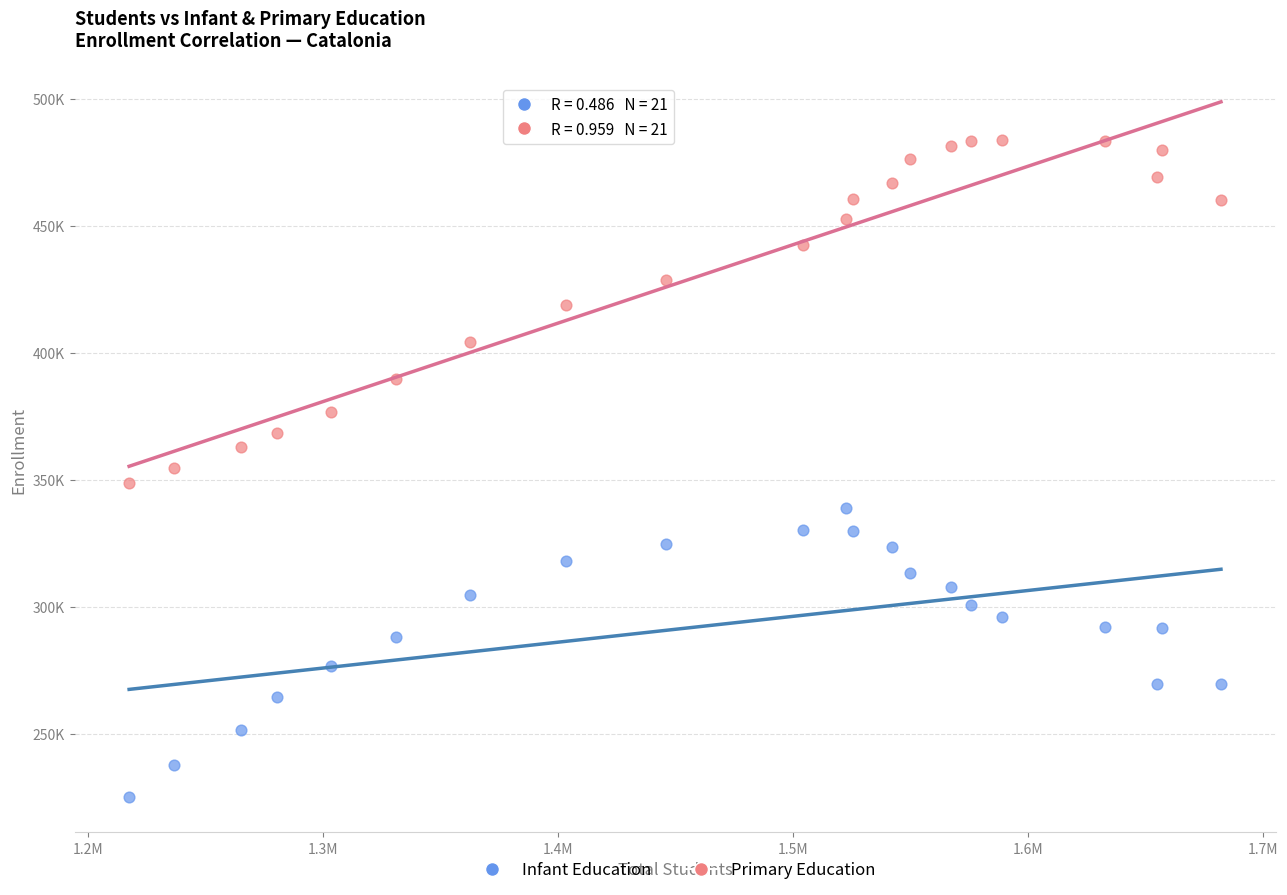

Which series contains the lowest Y value?

Infant Education